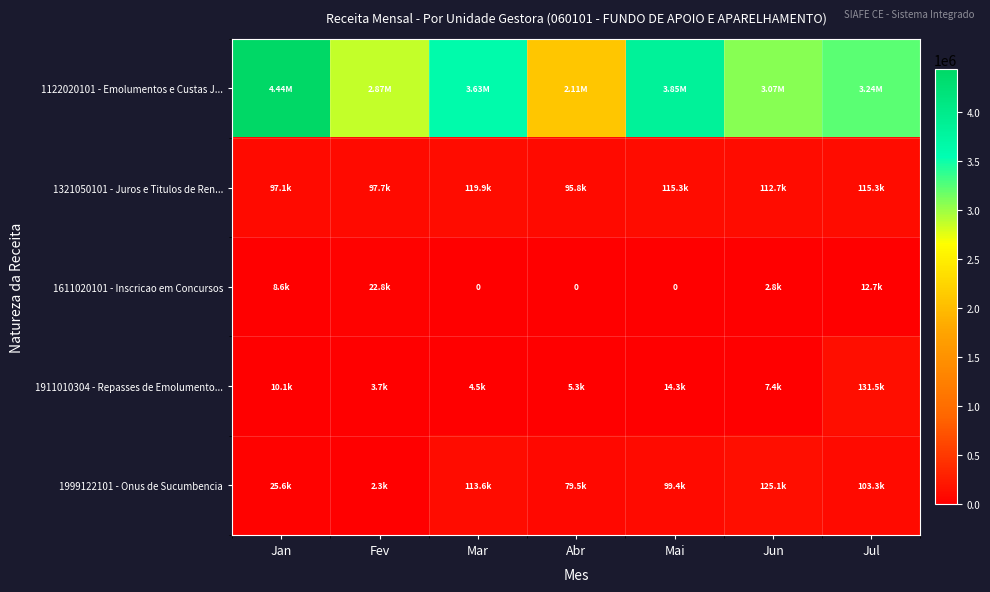

Rank the categories by 1321050101 - Juros e Titulos de Ren... value from highest to lowest.

Mar, Jul, Mai, Jun, Fev, Jan, Abr